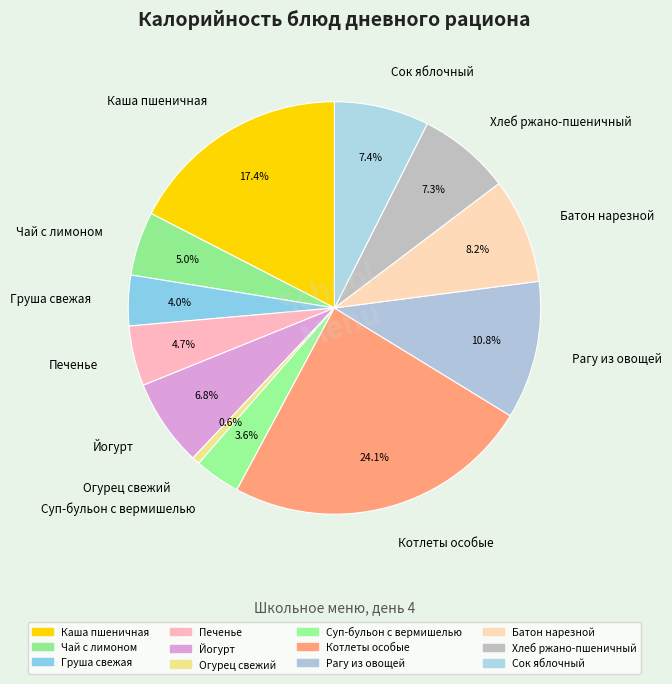

To the nearest percent, what portion does Хлеб ржано-пшеничный represent?

7%